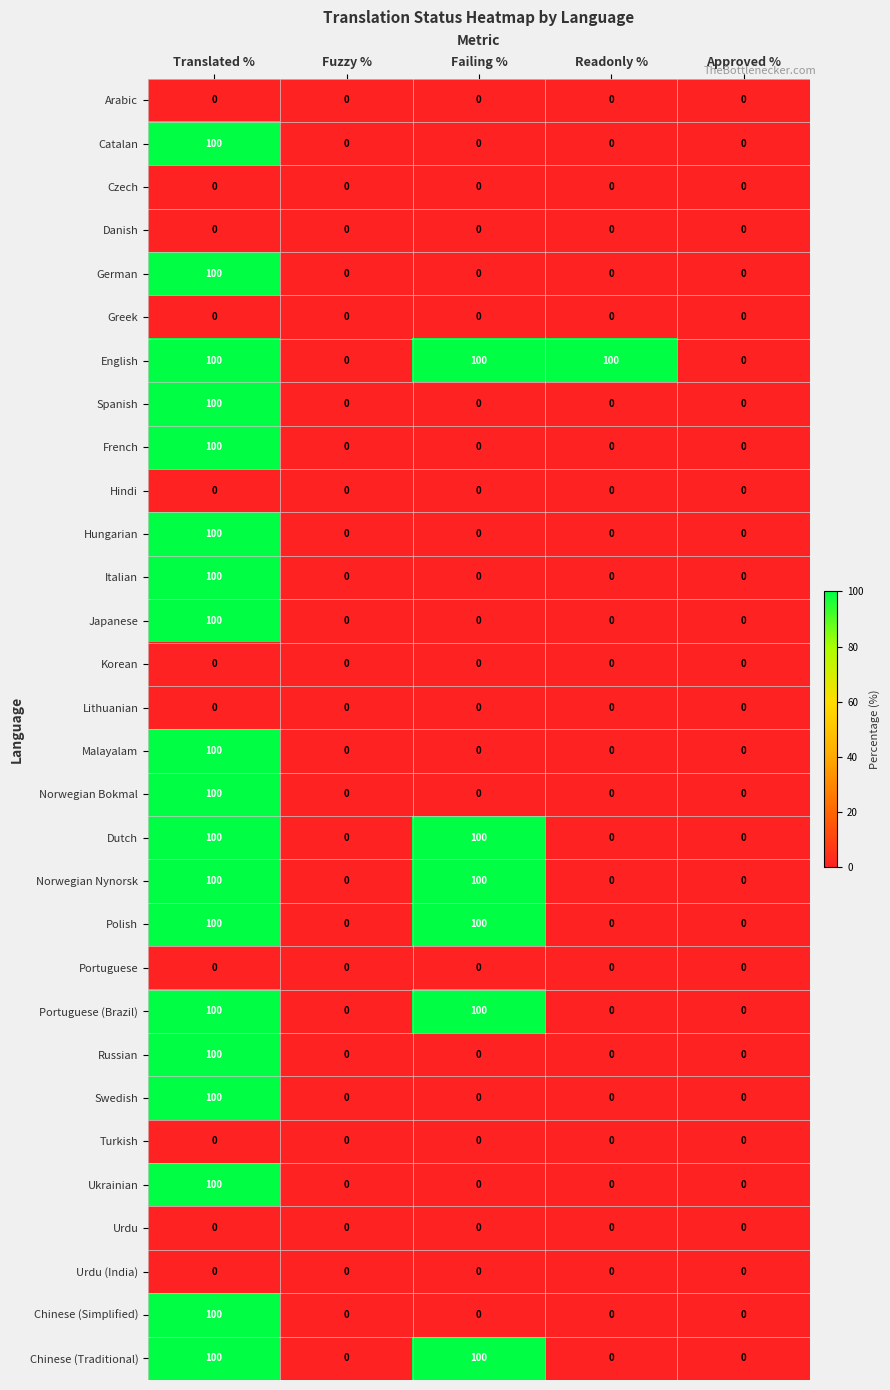

What is the maximum value shown in the chart?

100